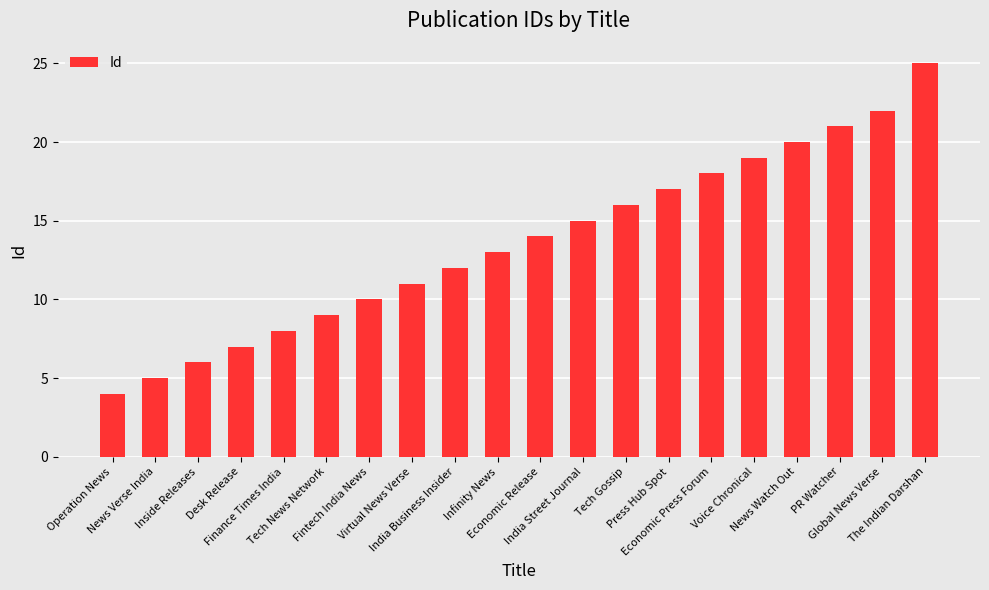

Rank the categories by value from highest to lowest.

The Indian Darshan, Global News Verse, PR Watcher, News Watch Out, Voice Chronical, Economic Press Forum, Press Hub Spot, Tech Gossip, India Street Journal, Economic Release, Infinity News, India Business Insider, Virtual News Verse, Fintech India News, Tech News Network, Finance Times India, Desk Release, Inside Releases, News Verse India, Operation News